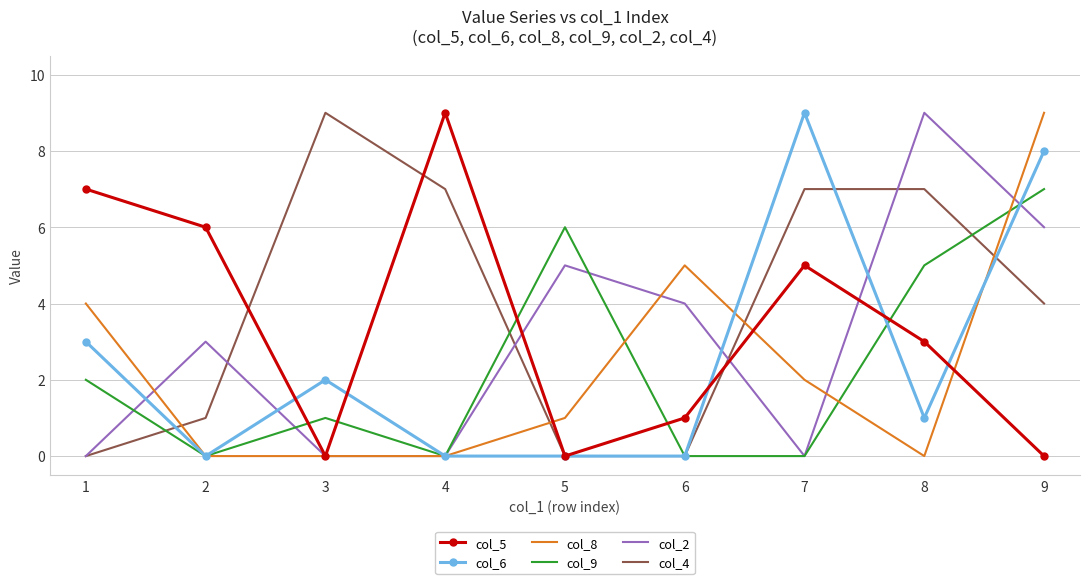

The col_9 series shows -4 at 7. True or false?

False